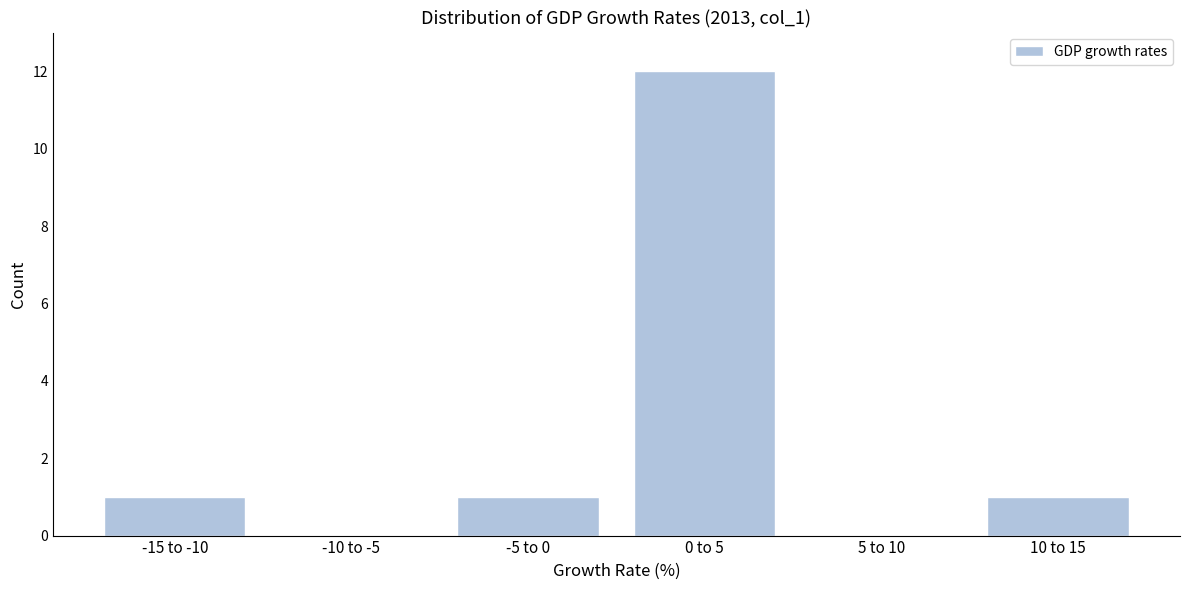

Reading right to left, extract all data points from this chart.

10 to 15=1	5 to 10=0	0 to 5=12	-5 to 0=1	-10 to -5=0	-15 to -10=1